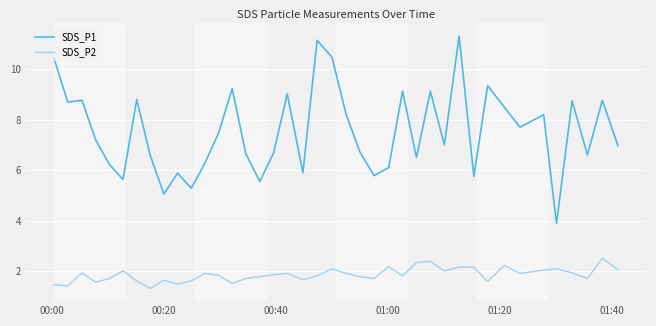

True or false: SDS_P2 and SDS_P1 cross at least once.

False